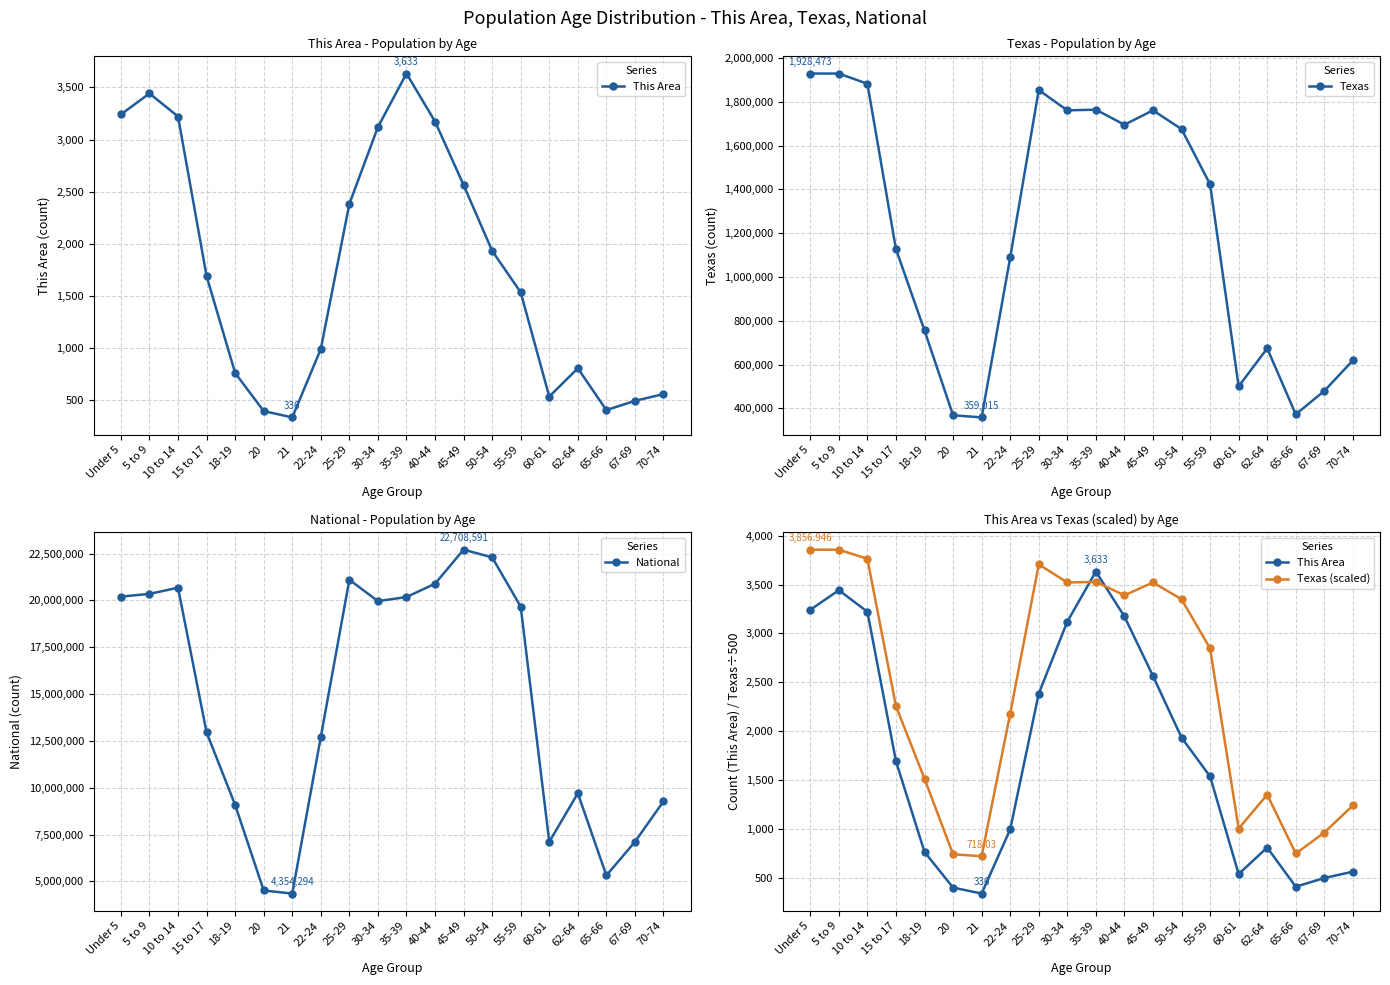

How many series are shown in this chart?

4